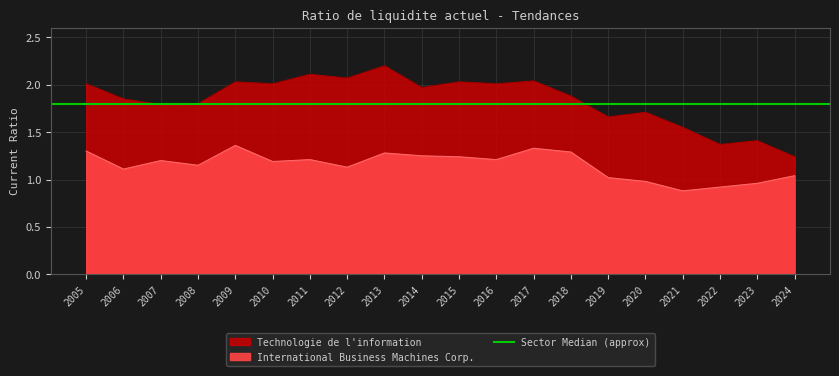

What is the difference between the International Business Machines Corp. values at 2019 and 2007?

0.2